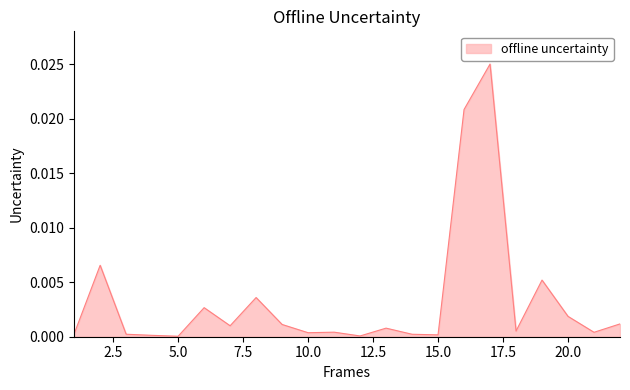

Is this an area chart (filled region under the line)?

Yes